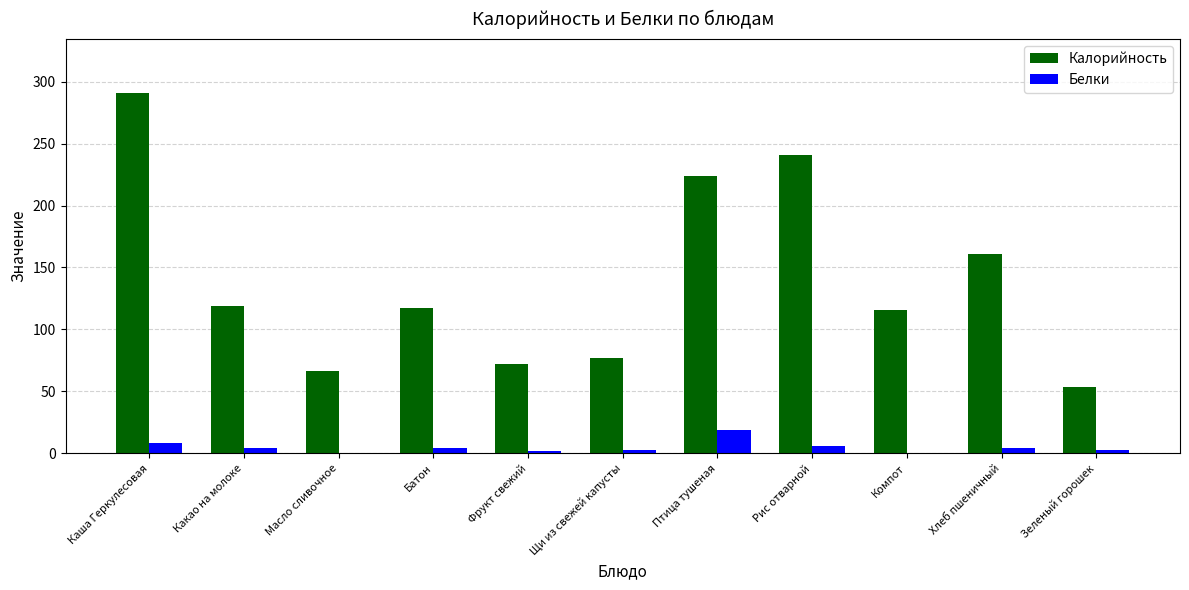

Which label corresponds to the largest value in the chart?

Каша Геркулесовая